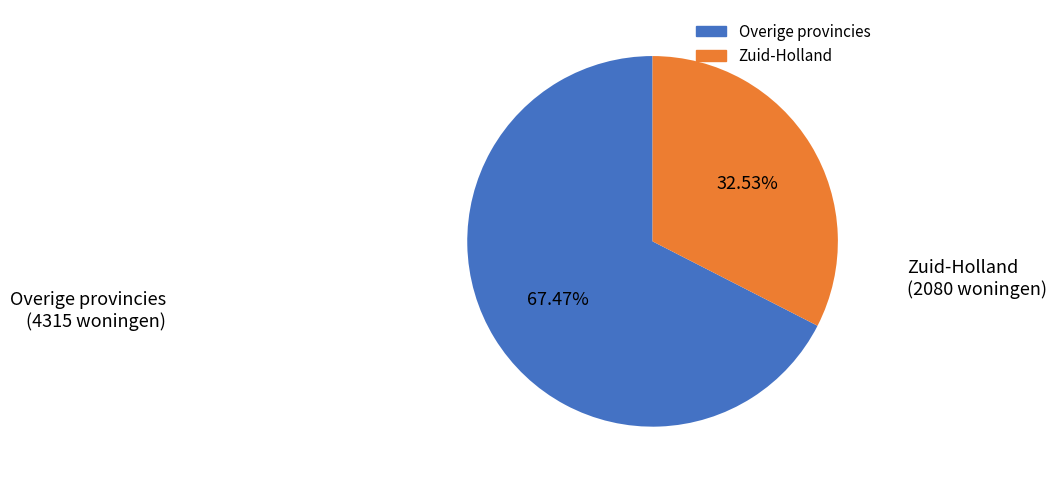

Does any single category account for the majority?

Yes